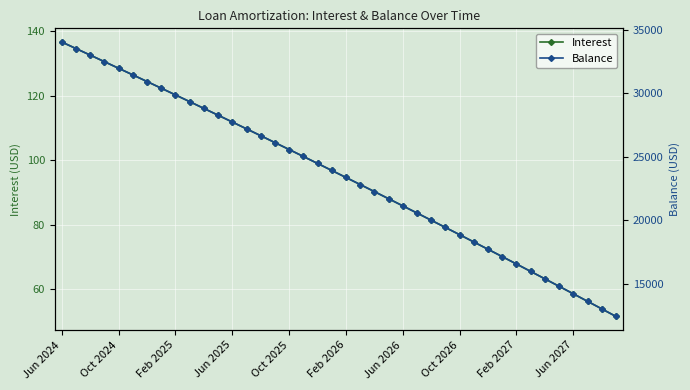

The value of Interest at Feb 2026 is 50.3. True or false?

False